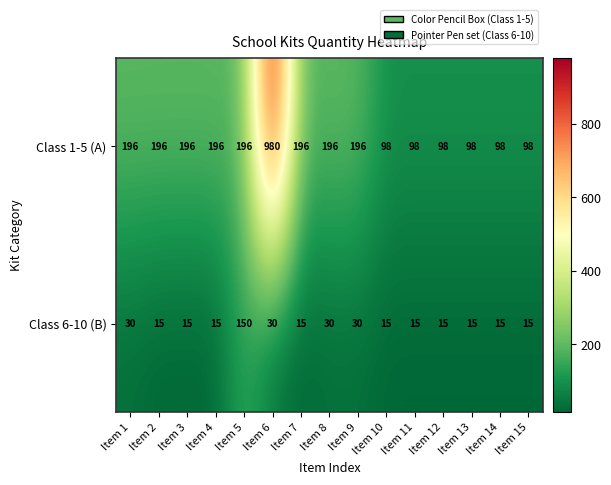

True or false: Class 6-10 (B) has a value of 15 at Item 14.

True